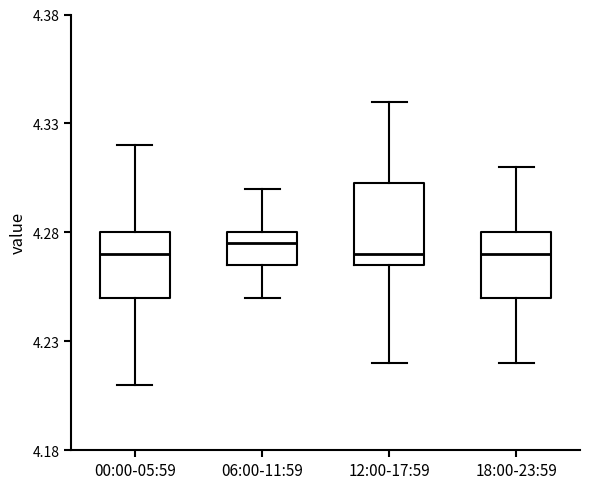

Which box has the highest median line?

06:00-11:59